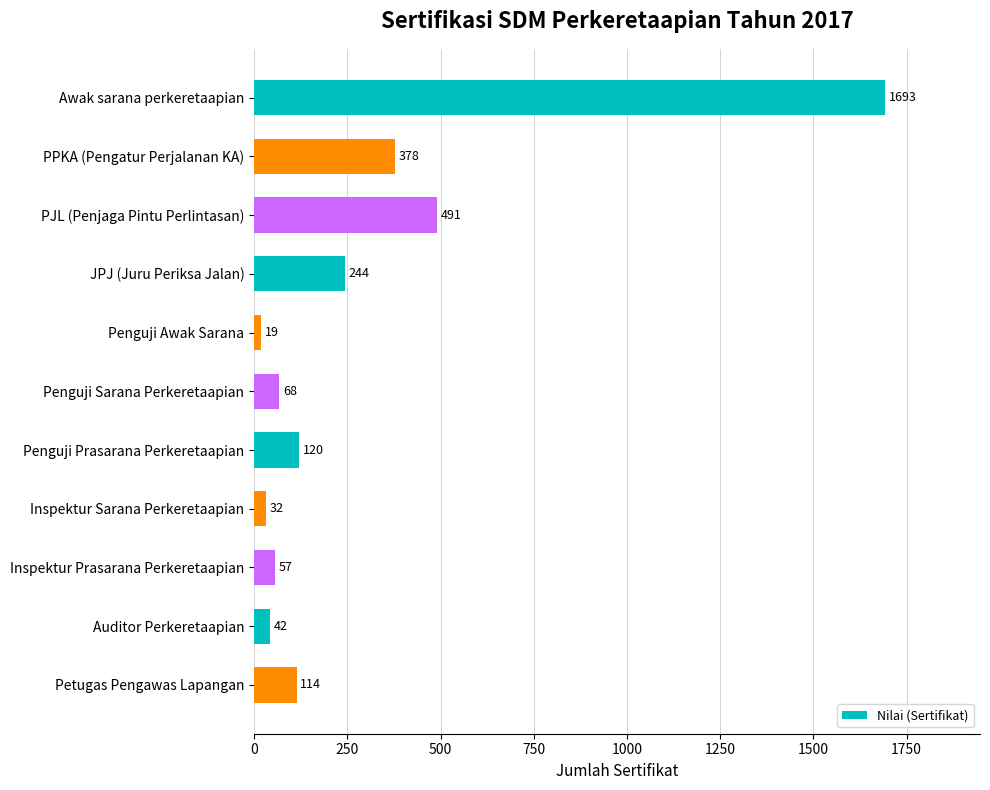

What is the label of the 1st bar from the bottom?

Petugas Pengawas Lapangan